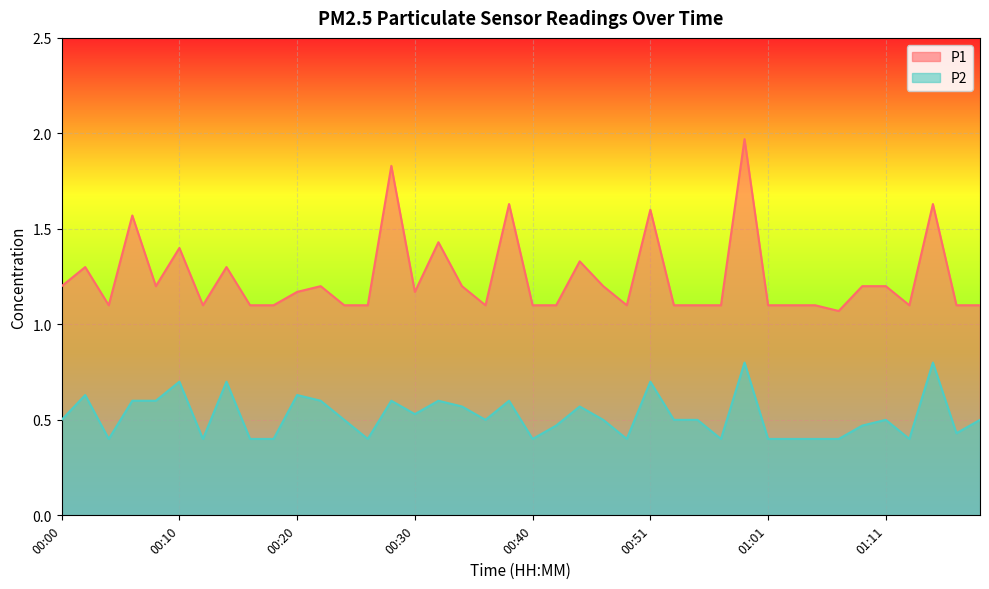

What is the value of the P2 point at the 33rd from the left?

0.4